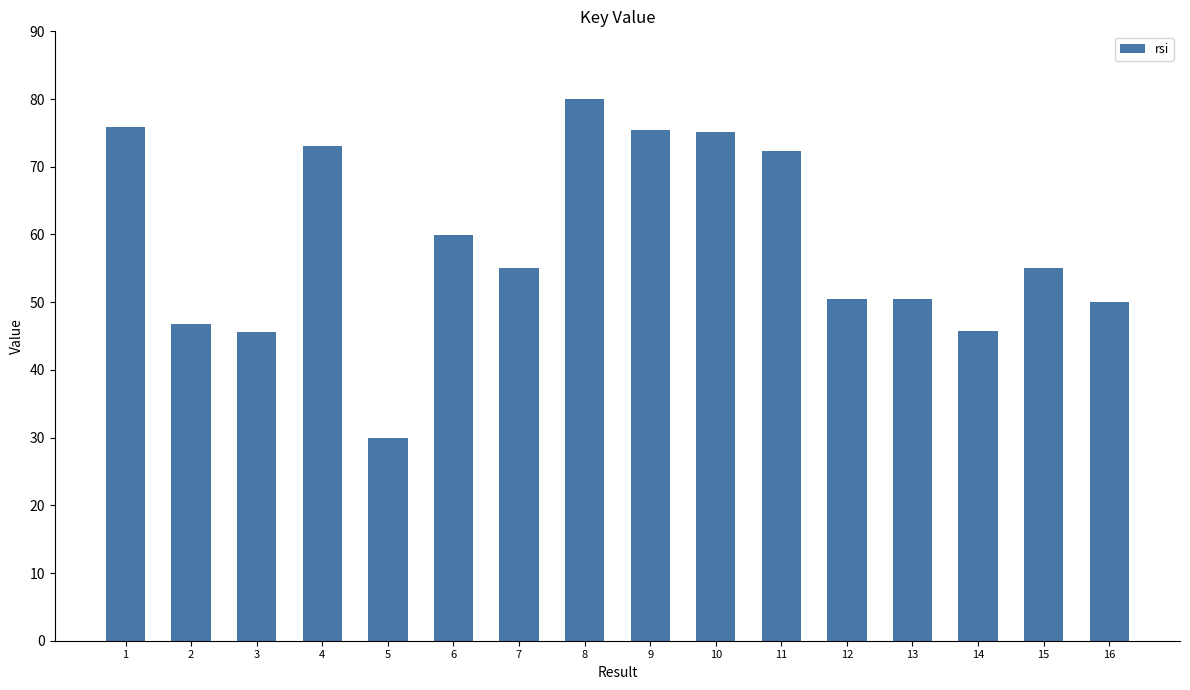

The chart shows a value of 50.5 at 13. True or false?

True